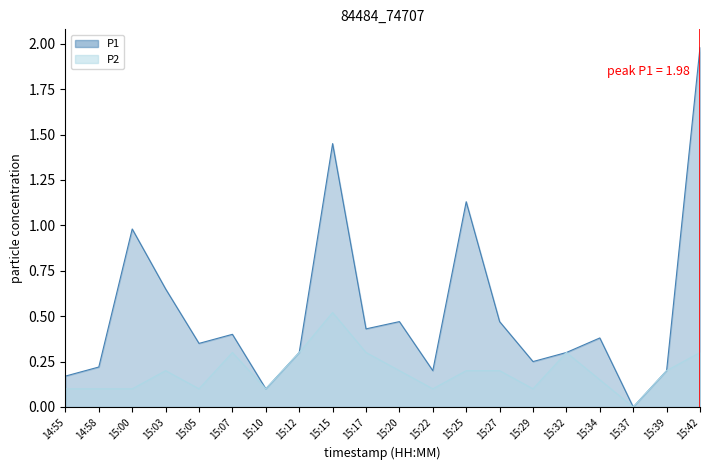

List the labels in order of P1 value, smallest first.

15:37, 15:10, 14:55, 15:22, 15:39, 14:58, 15:29, 15:12, 15:32, 15:05, 15:34, 15:07, 15:17, 15:20, 15:27, 15:03, 15:00, 15:25, 15:15, 15:42